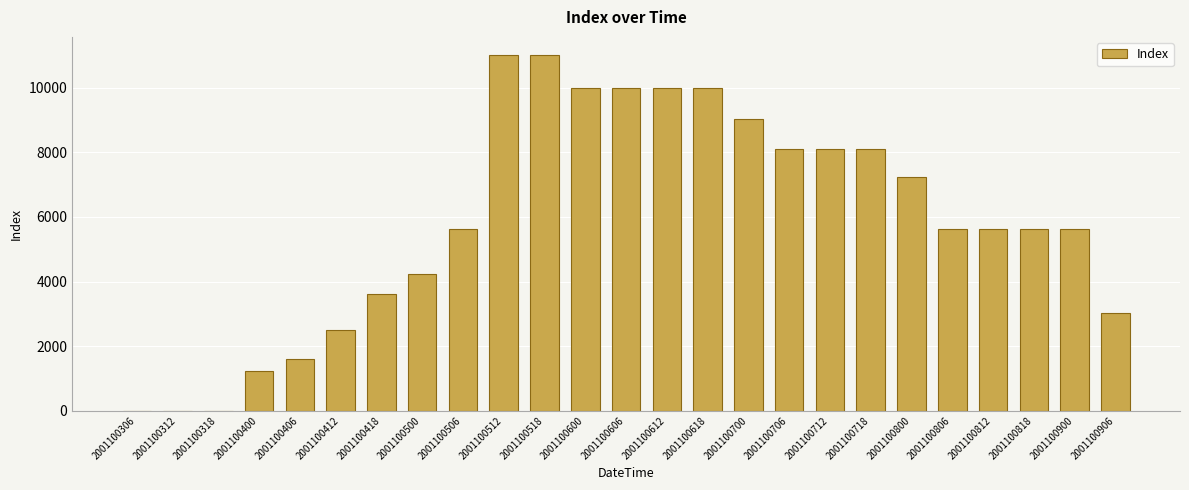

Is it true that the value at 2001100818 is 9372?

False